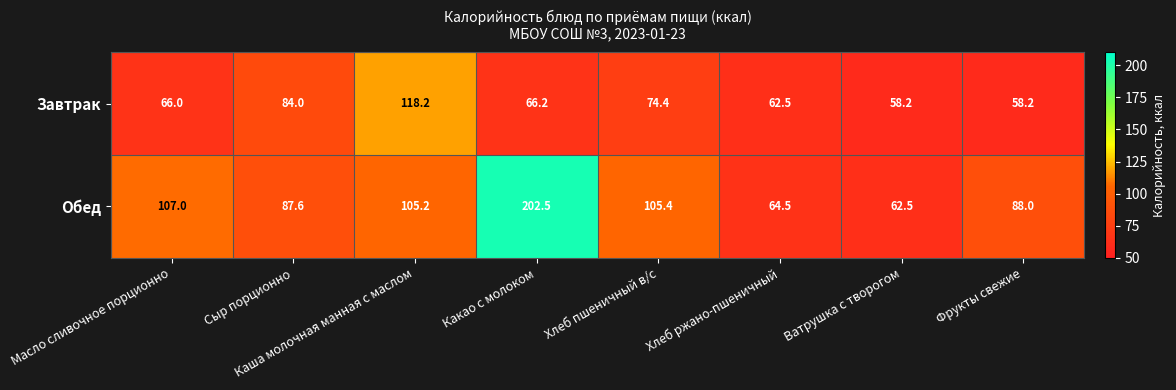

Which series has the widest spread of values?

Обед